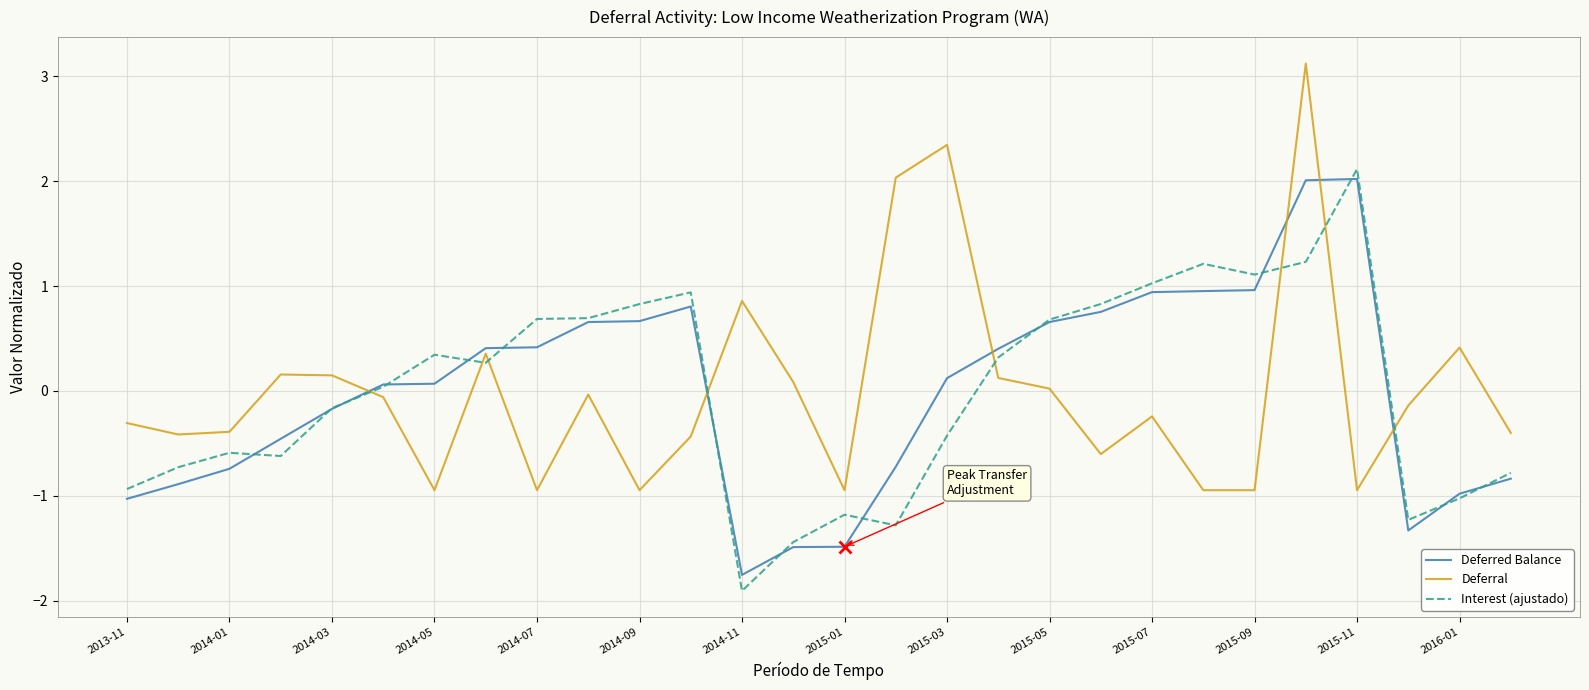

What is the maximum value shown in the chart?

3.1